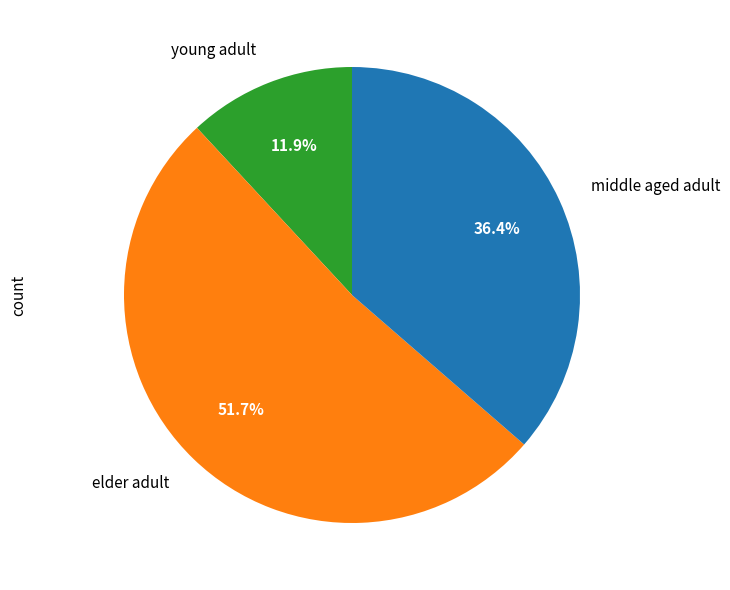

What is the ratio of the value at young adult to the value at middle aged adult?

0.3